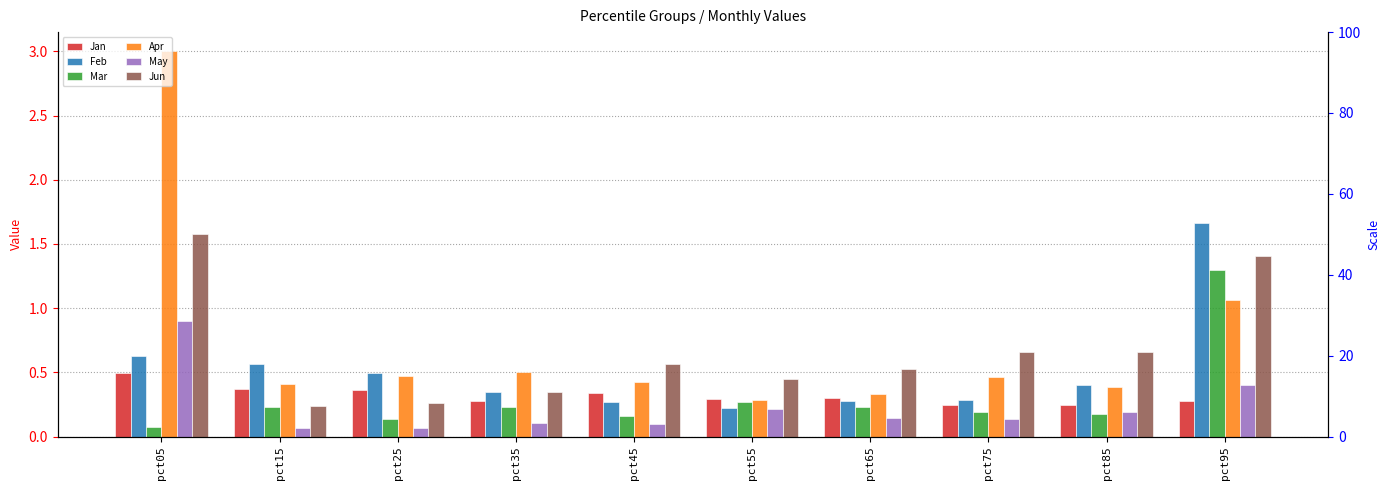

What are all the series names shown in the legend?

Jan, Feb, Mar, Apr, May, Jun